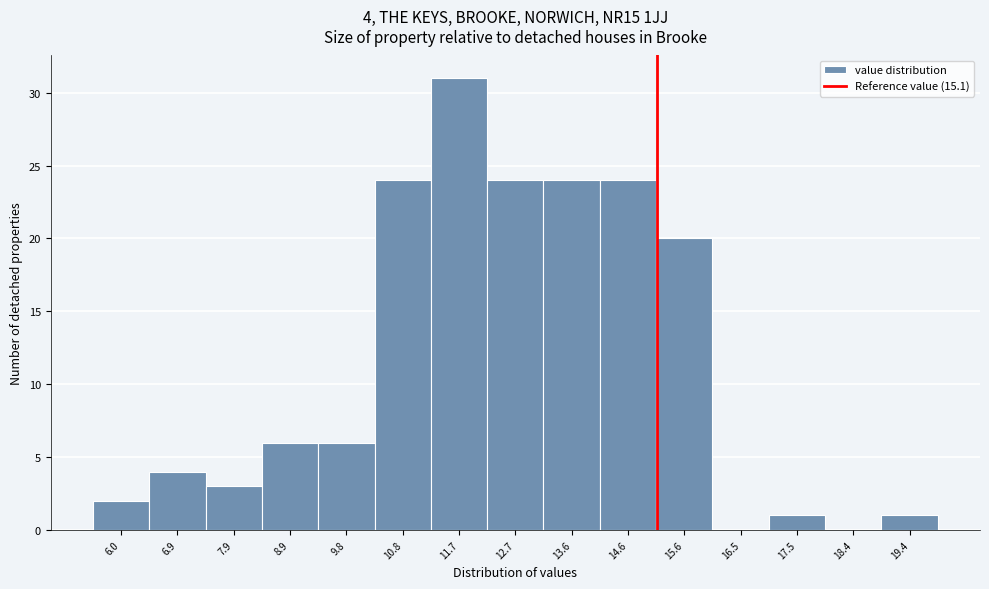

Over which range of the x-axis is the bar tallest?

11.2 to 12.2